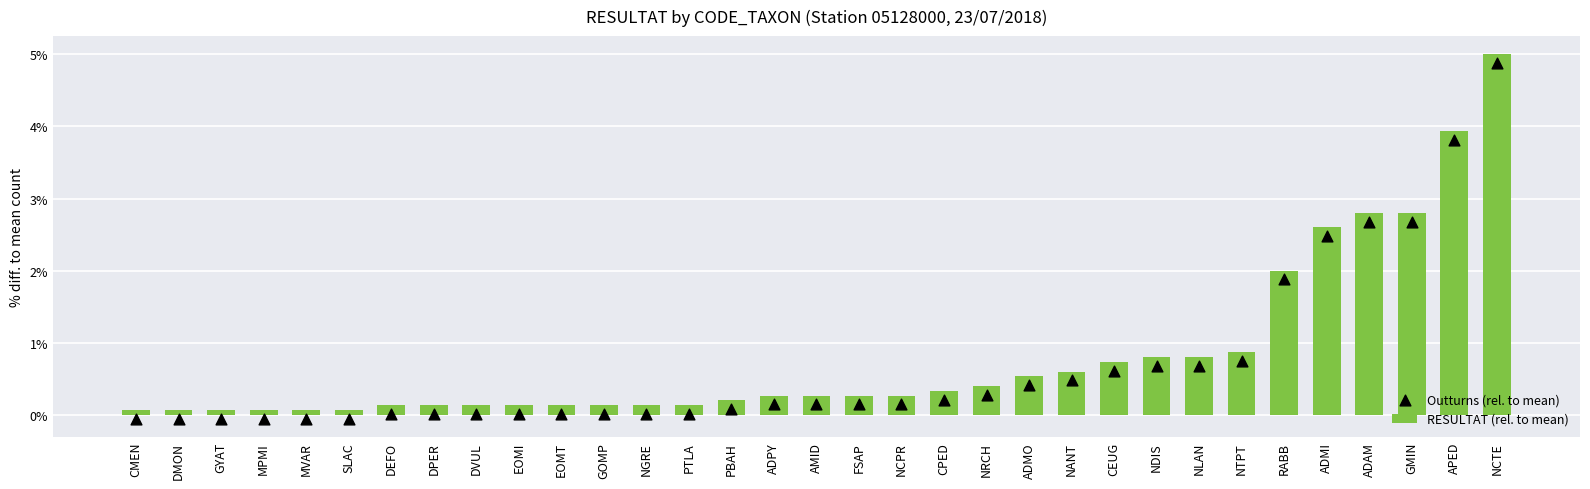

Which series has the widest spread of Y values?

RESULTAT (rel. to mean)